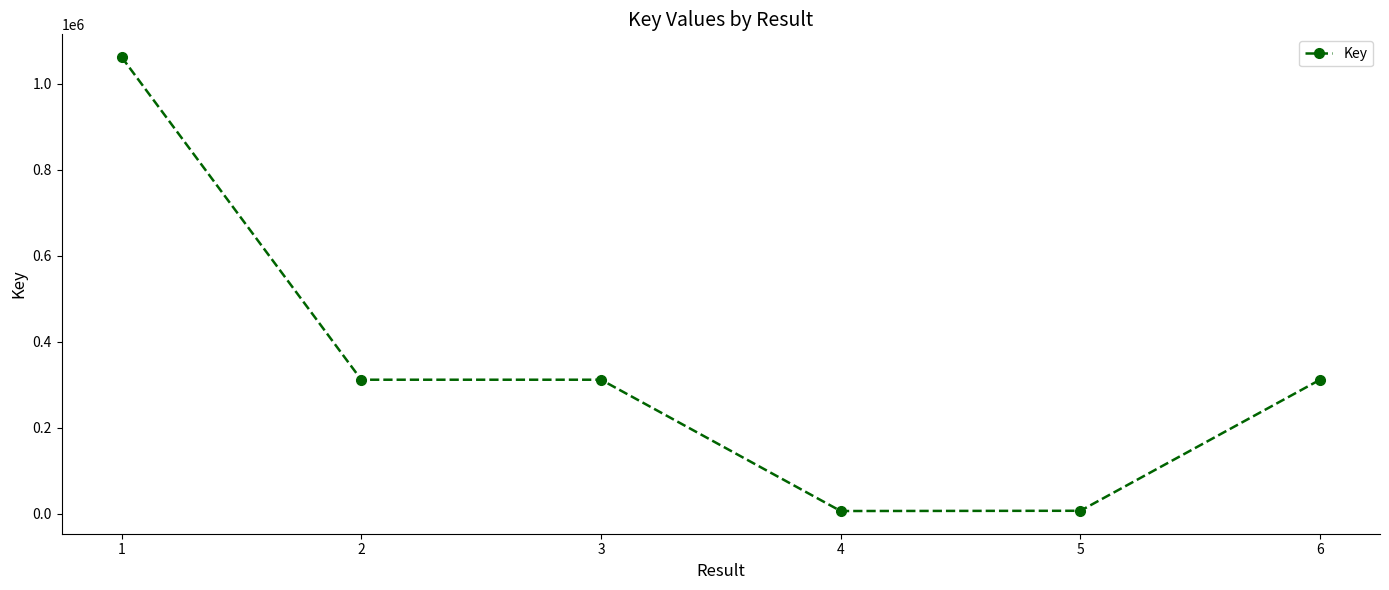

What is the average value?

334692